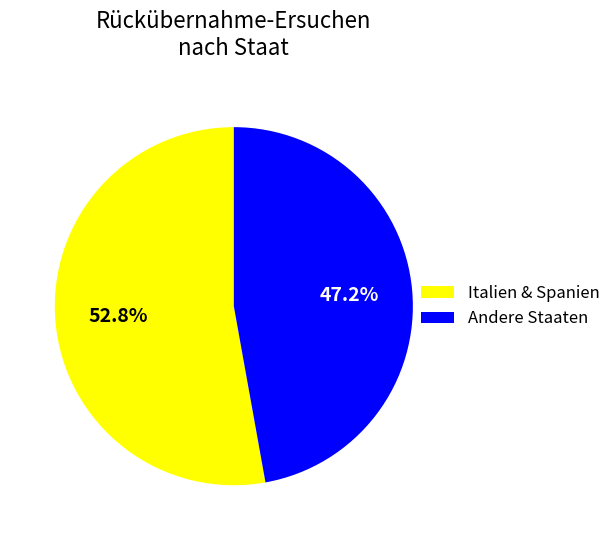

Which category accounts for the majority?

Italien & Spanien